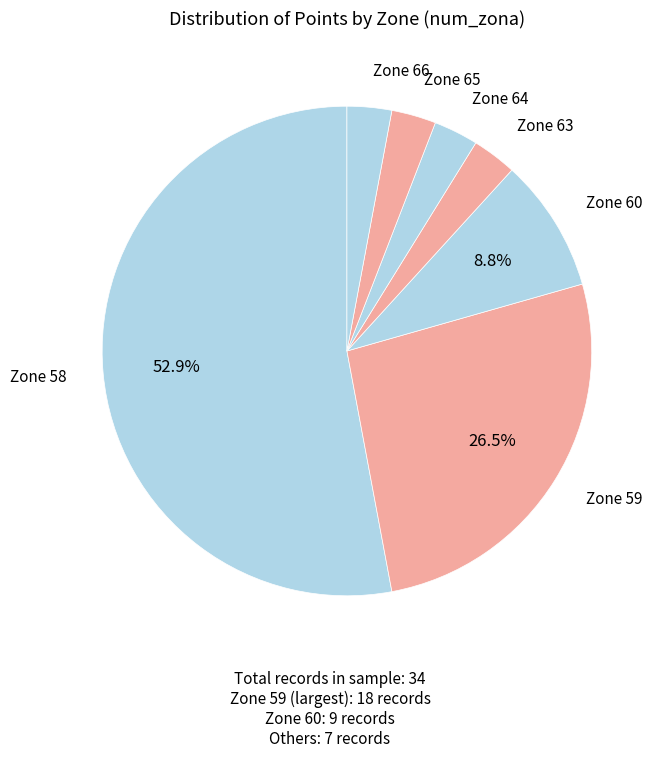

Count the number of slices in the pie.

7